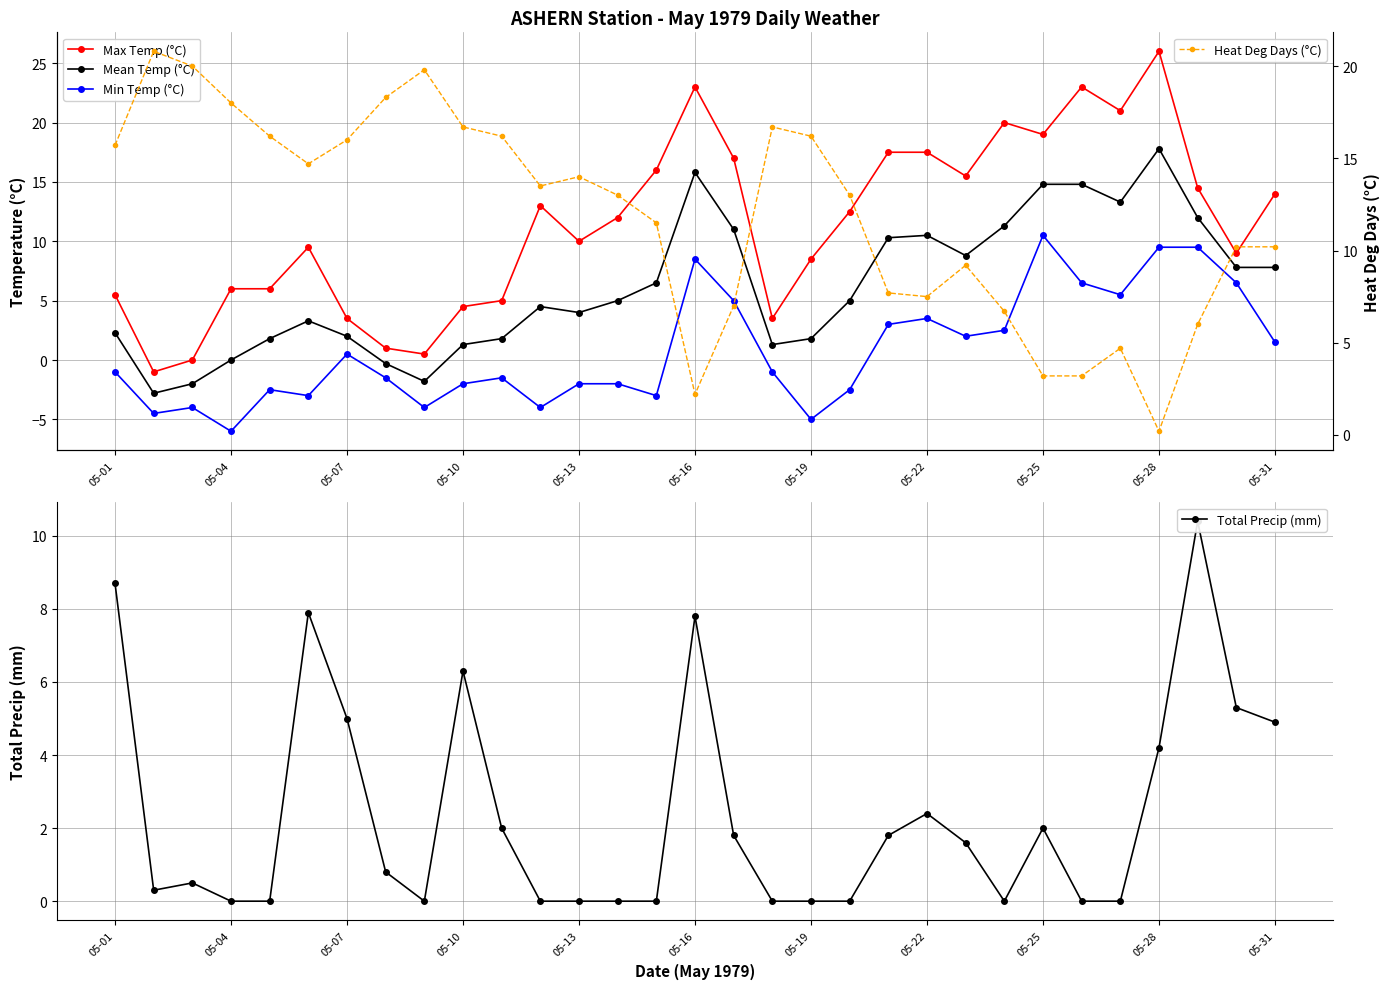

What is the value of the Heat Deg Days (°C) point at the 29th from the left?

6.0